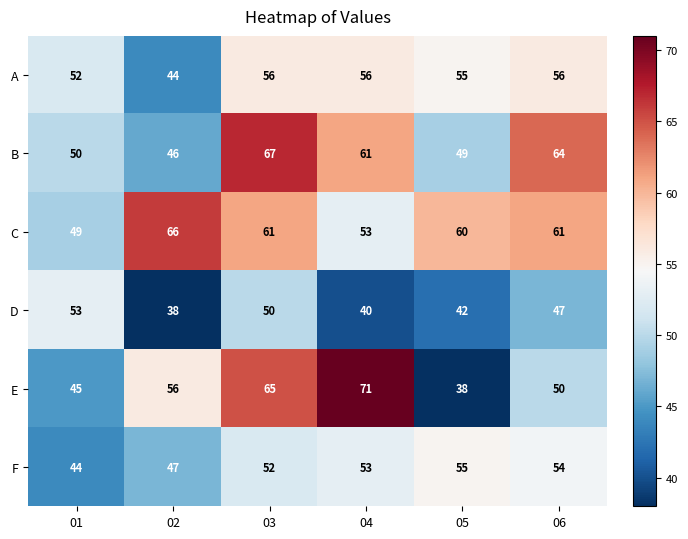

Which series changed the most between 03 and 04?

D